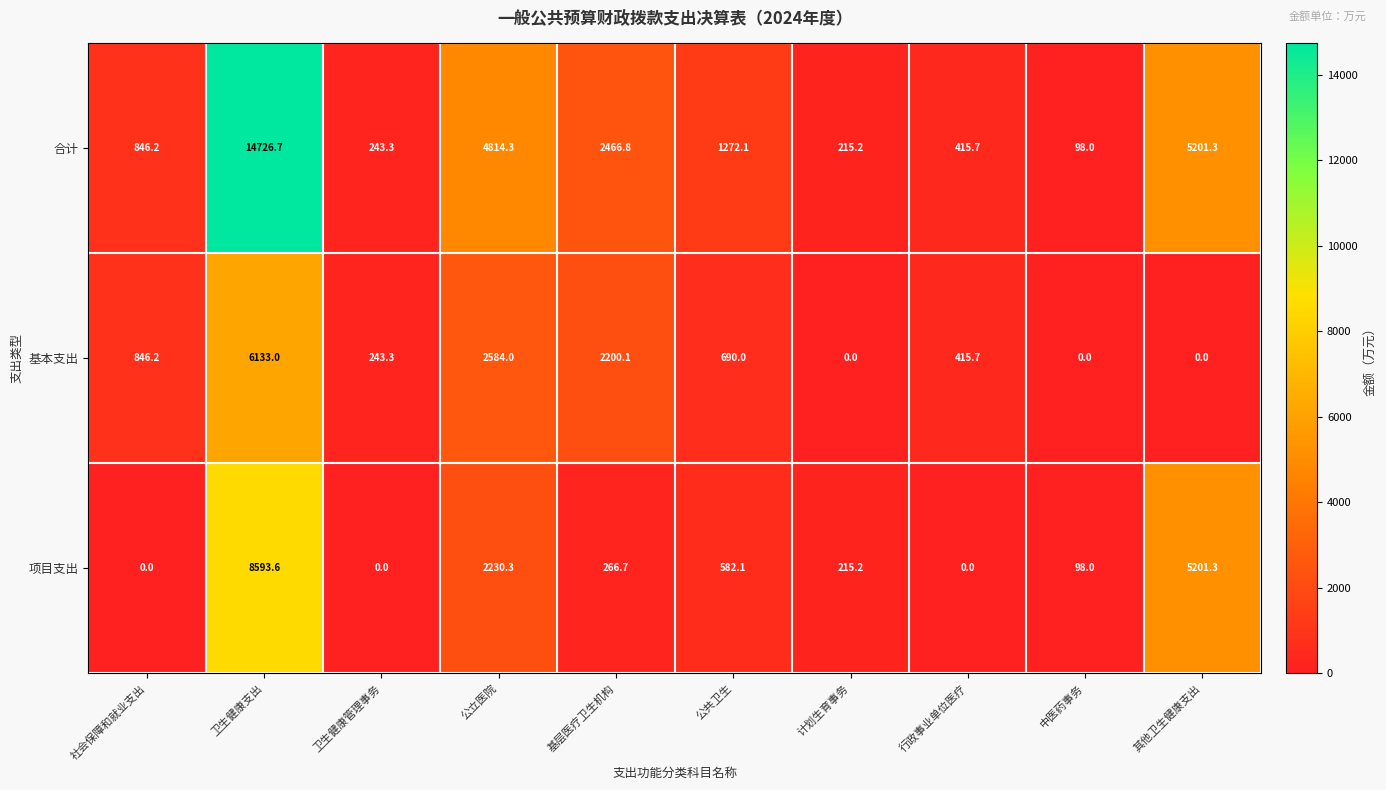

How many categories are shown in the chart?

10